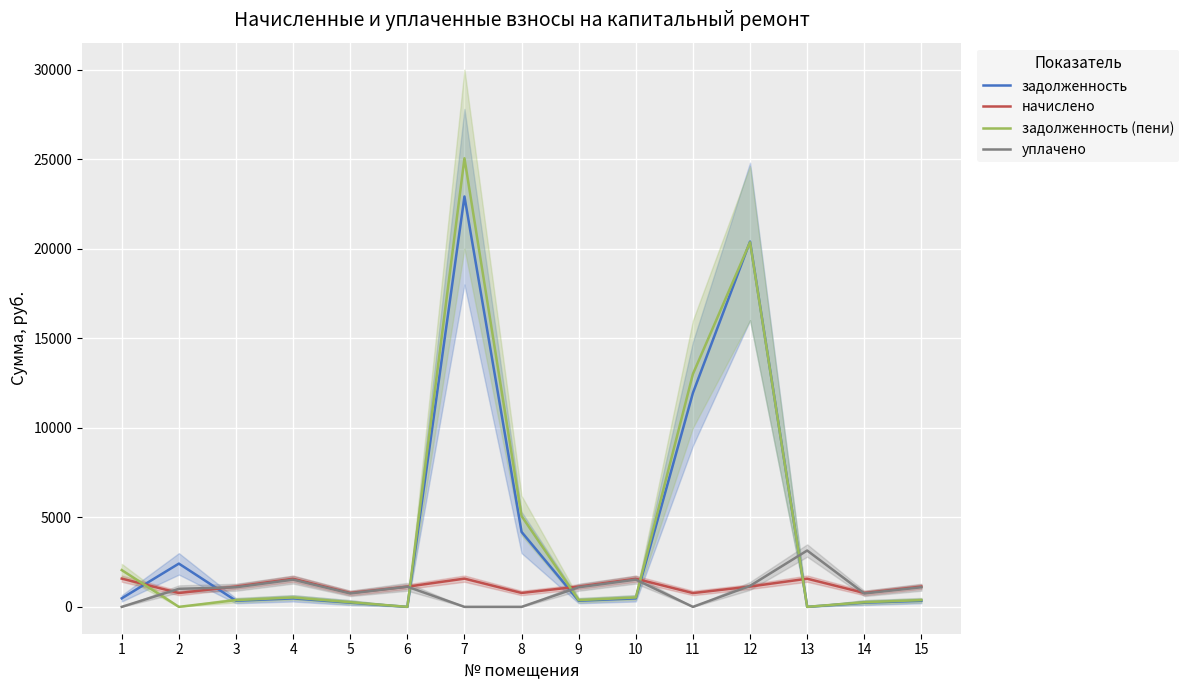

How many values in задолженность (пени) are above zero?

12